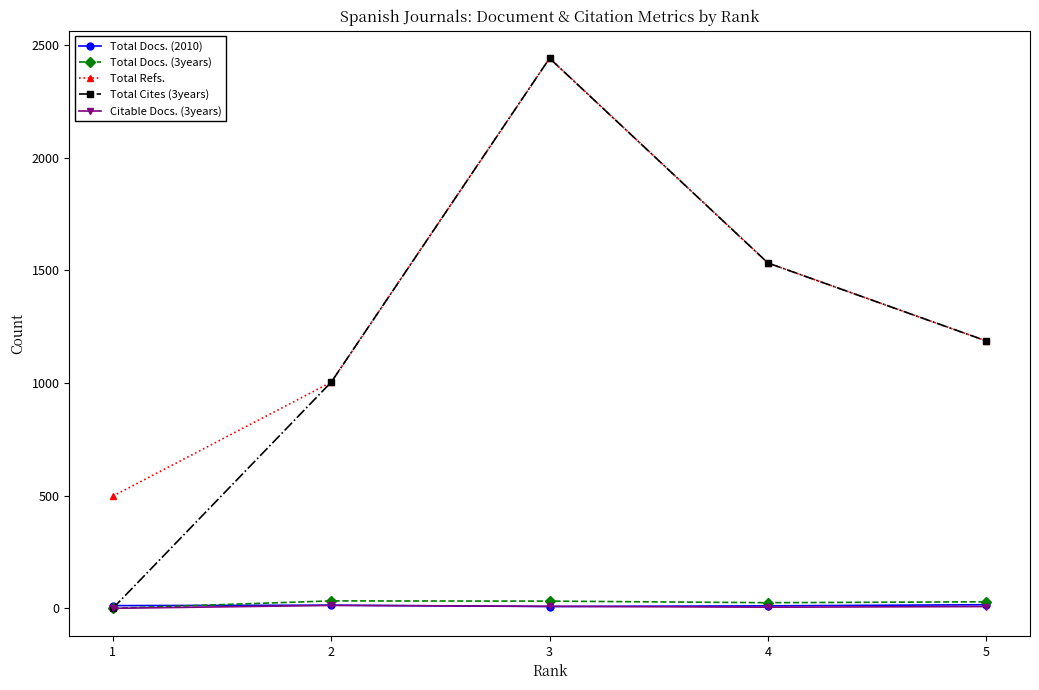

What is the maximum value shown in the chart?

2442